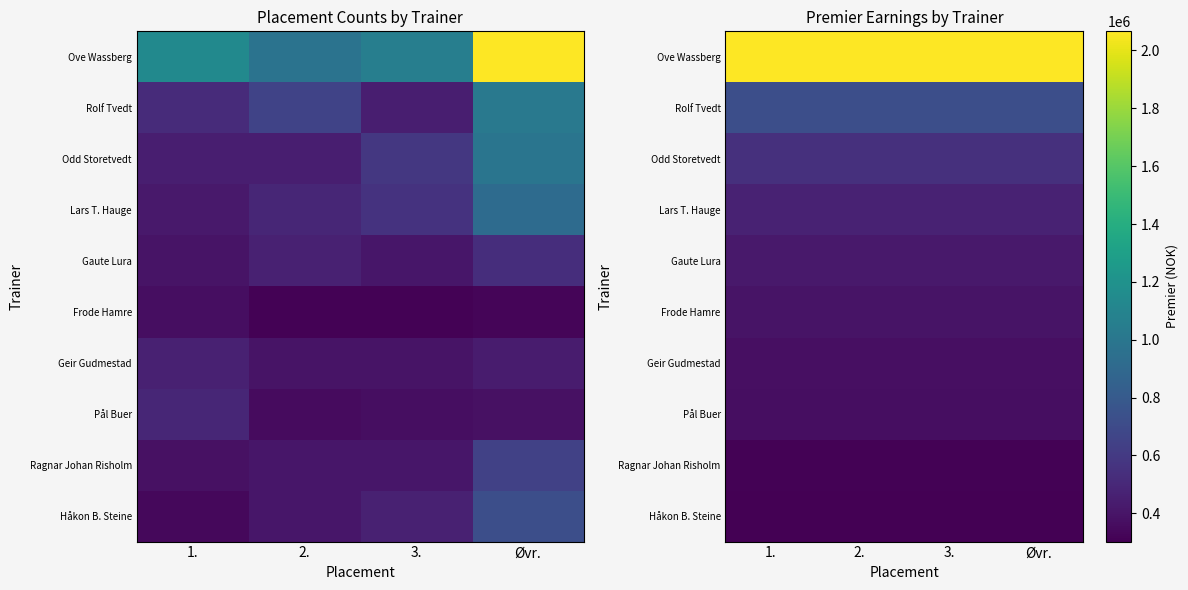

Which series changed the most between 3. and Øvr.?

Ove Wassberg